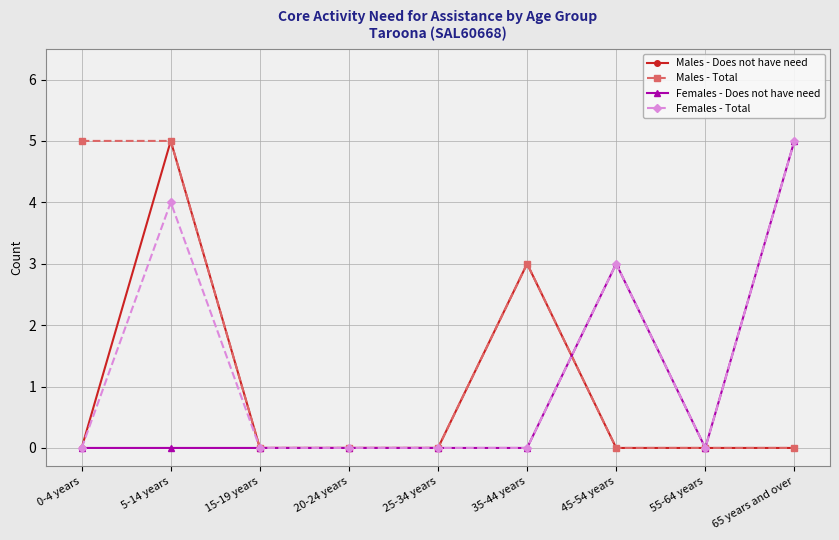

The Males - Does not have need series shows 3 at 45-54 years. True or false?

False